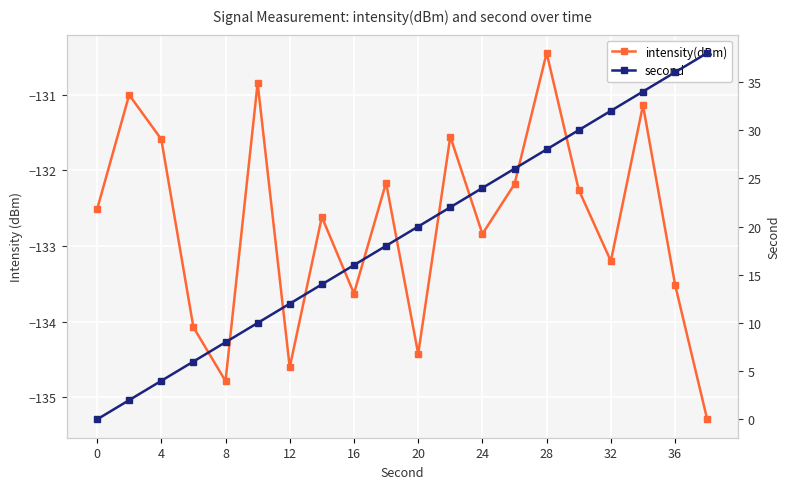

Reading left to right, transcribe all the data shown in this chart.

intensity(dBm): -132.5	-131.0	-131.6	-134.1	-134.8	-130.8	-134.6	-132.6	-133.6	-132.2	-134.4	-131.6	-132.8	-132.2	-130.4	-132.3	-133.2	-131.1	-133.5	-135.3
second: 0.0	2.0	4.0	6.0	8.0	10.0	12.0	14.0	16.0	18.0	20.0	22.0	24.0	26.0	28.0	30.0	32.0	34.0	36.0	38.0